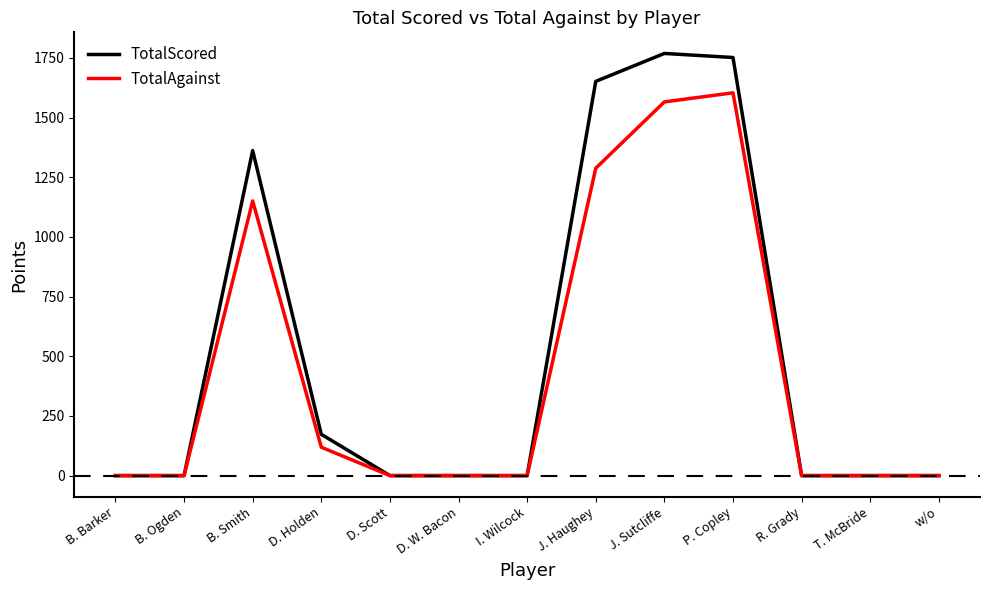

Which series has the largest range (max minus min)?

TotalScored